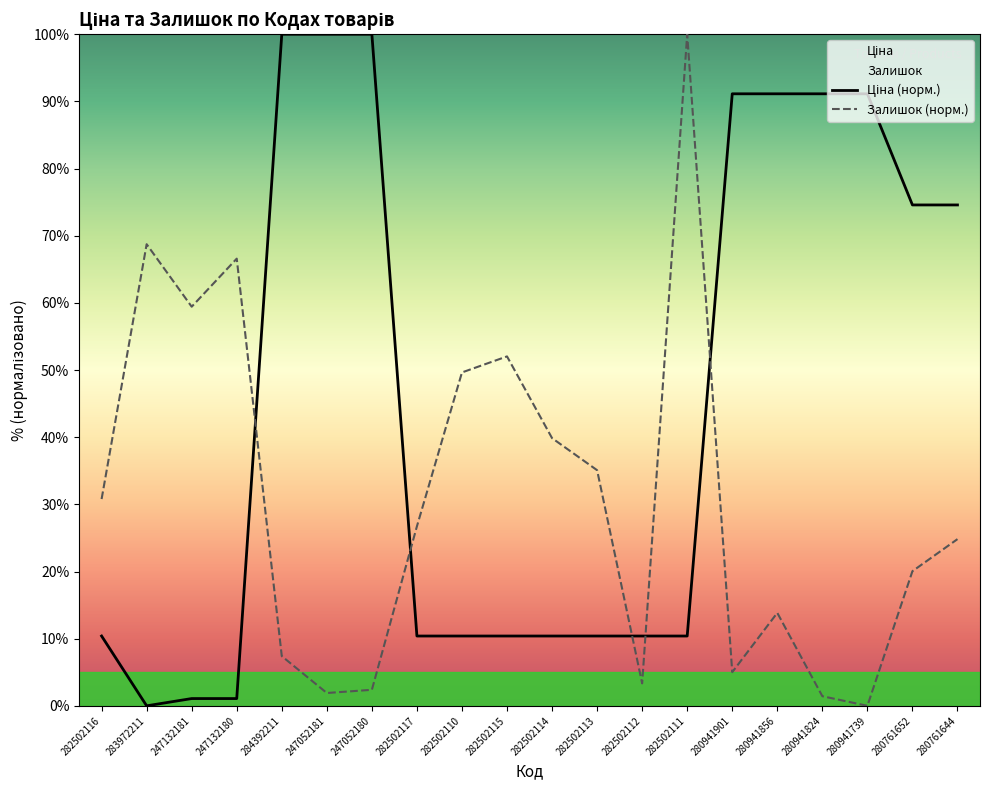

Is it true that Залишок (норм.) equals 100.0 at 282502111?

True